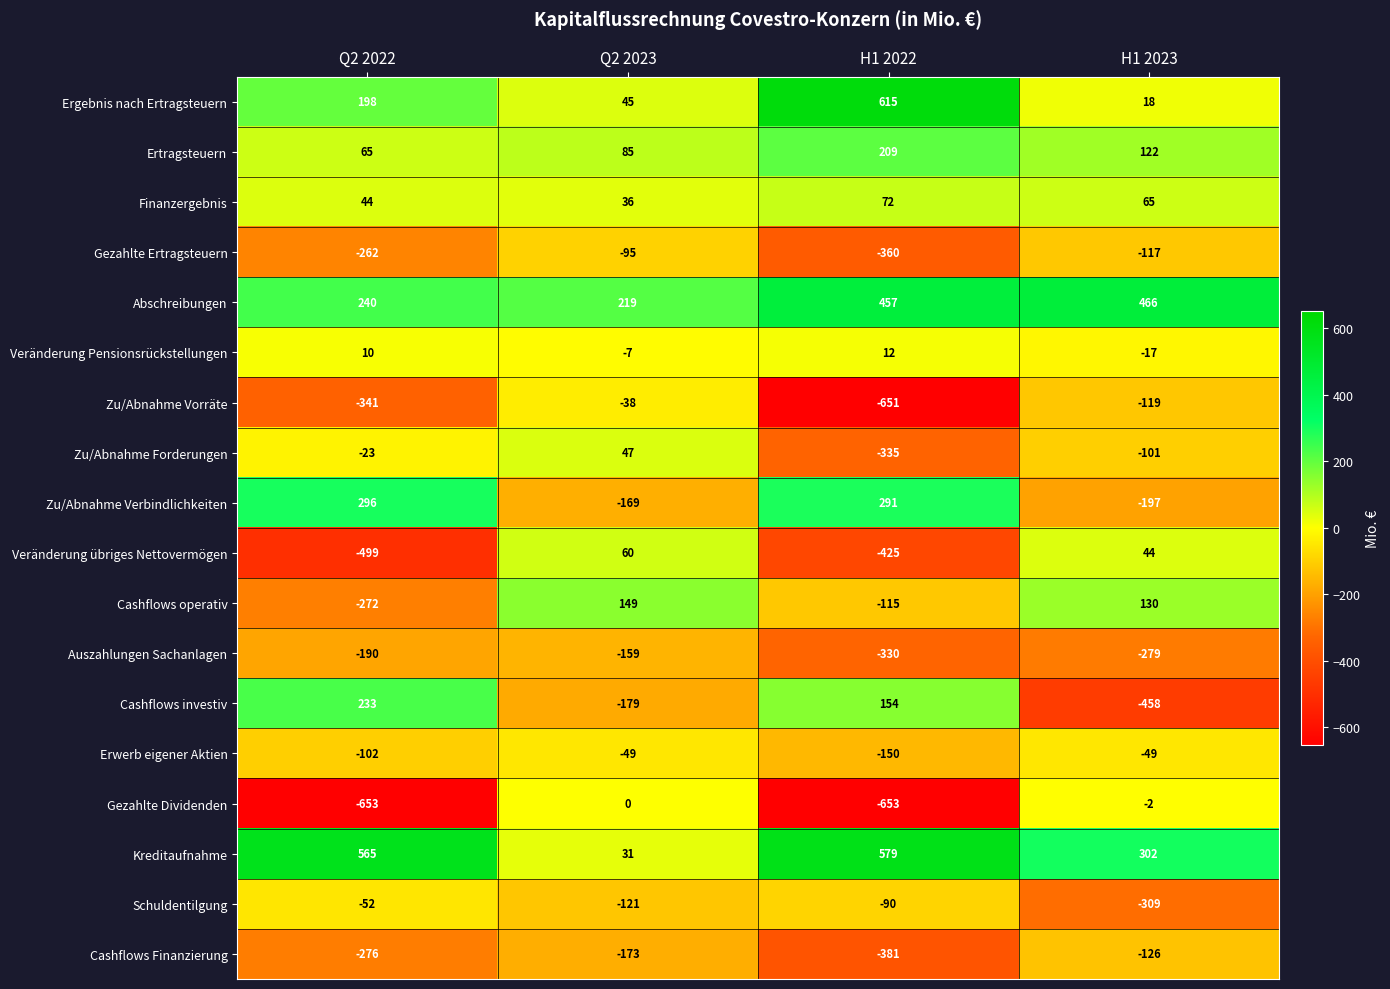

What is the sum of the Abschreibungen values at H1 2023 and Q2 2023?

685